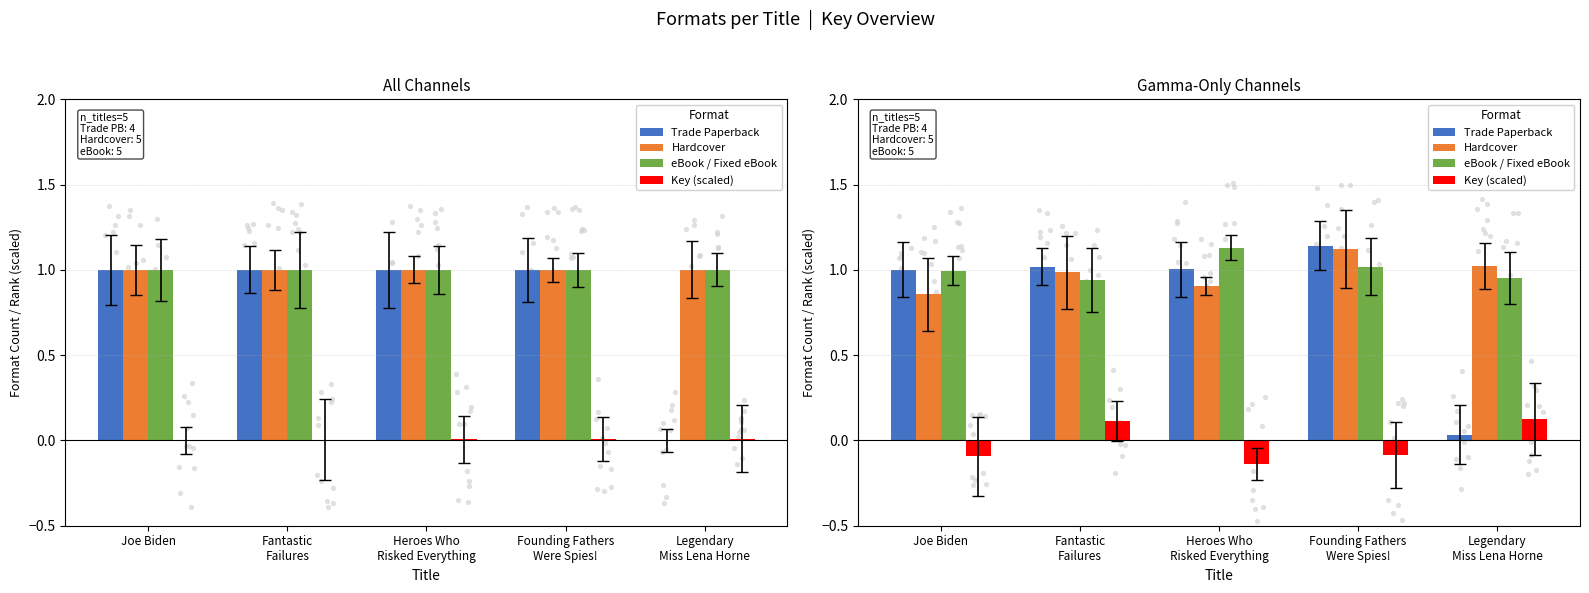

Which series reaches the maximum Y coordinate?

Trade Paperback